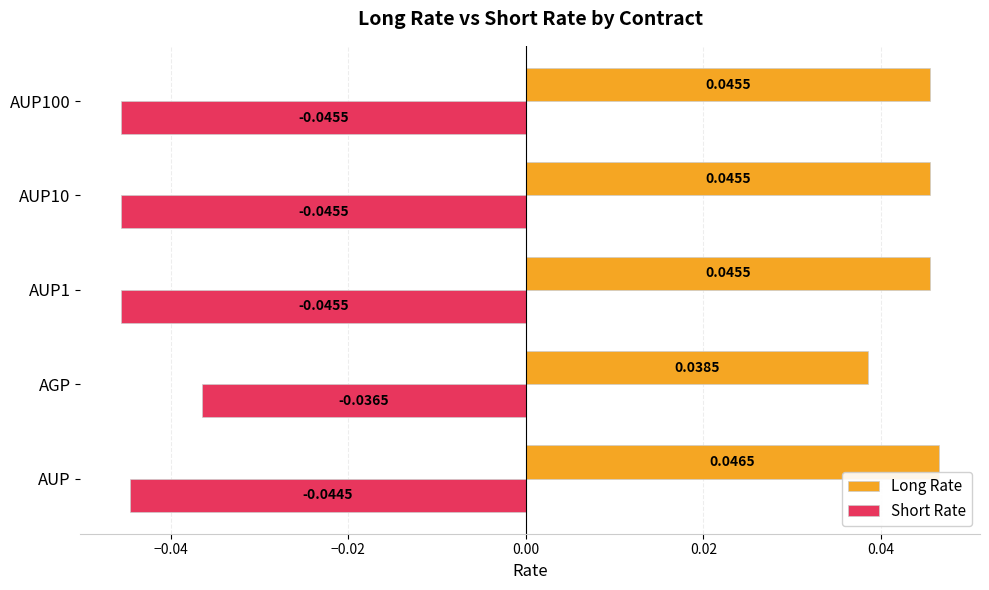

Is the value of Short Rate at AGP greater than the value of Long Rate at AUP?

No